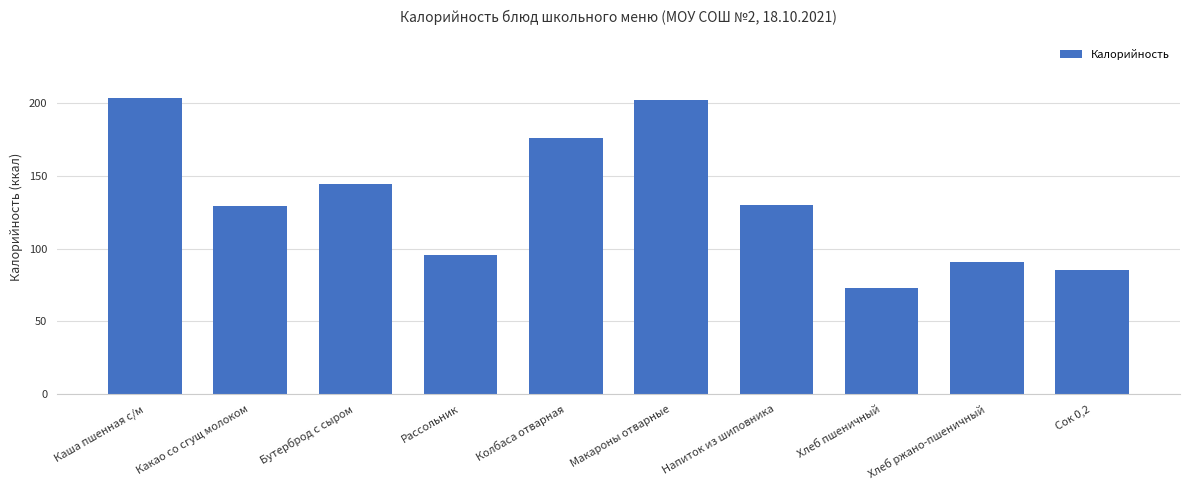

What is the sum of the values at Колбаса отварная and Каша пшенная с/м?

379.2